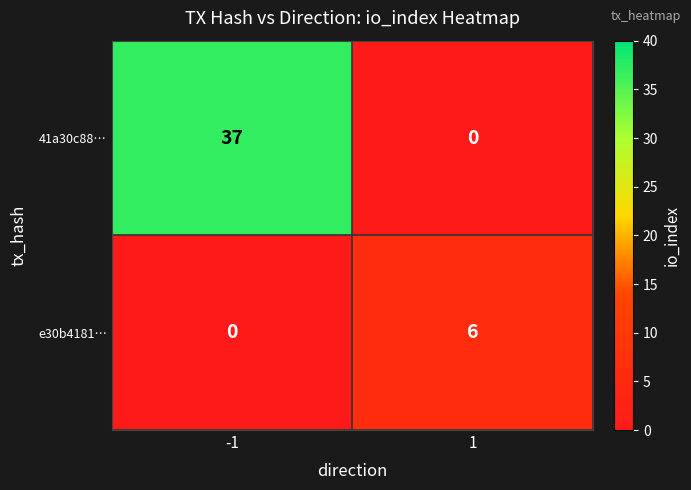

At which category is the sum across all series the highest?

-1